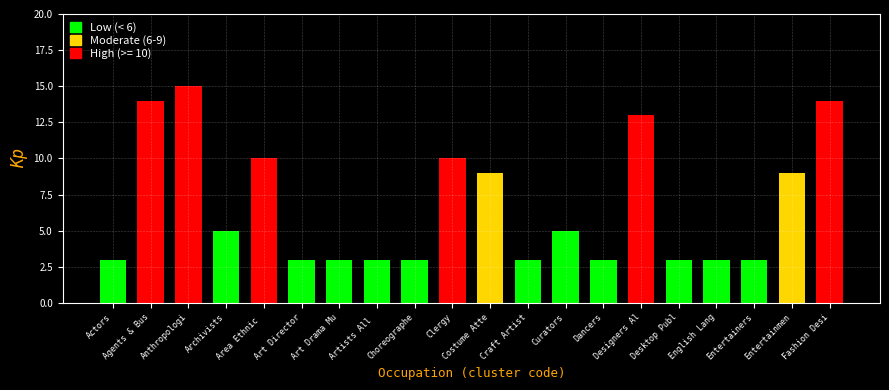

What is the difference between the maximum and minimum values?

12